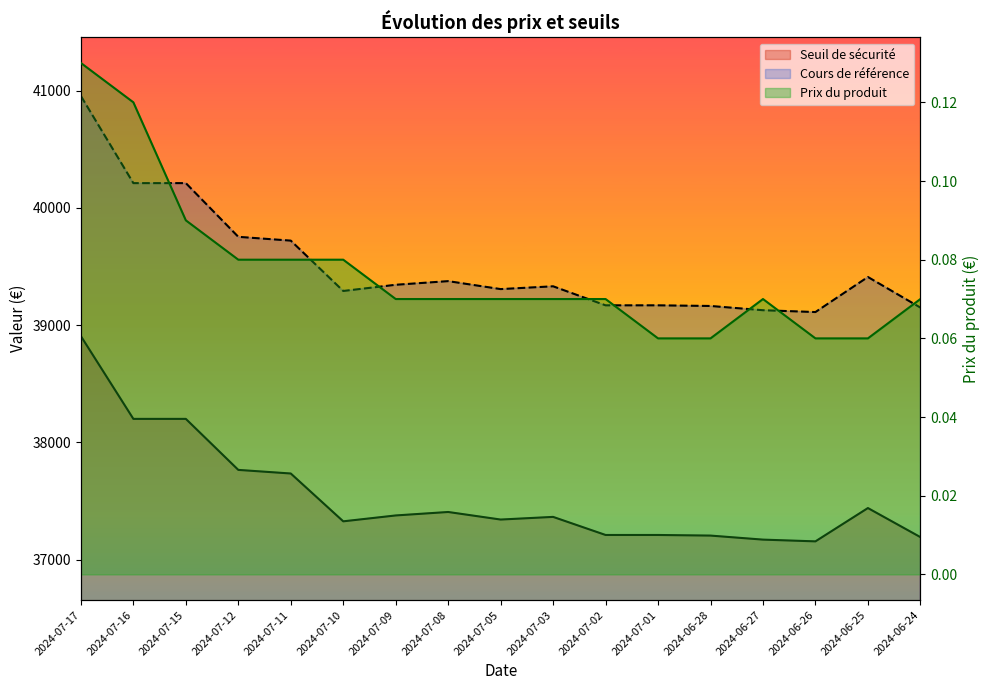

Which label corresponds to the smallest value in the chart?

2024-07-01